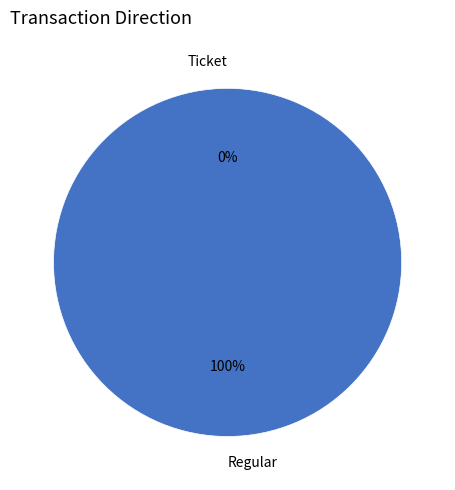

Which slice is the largest?

Regular